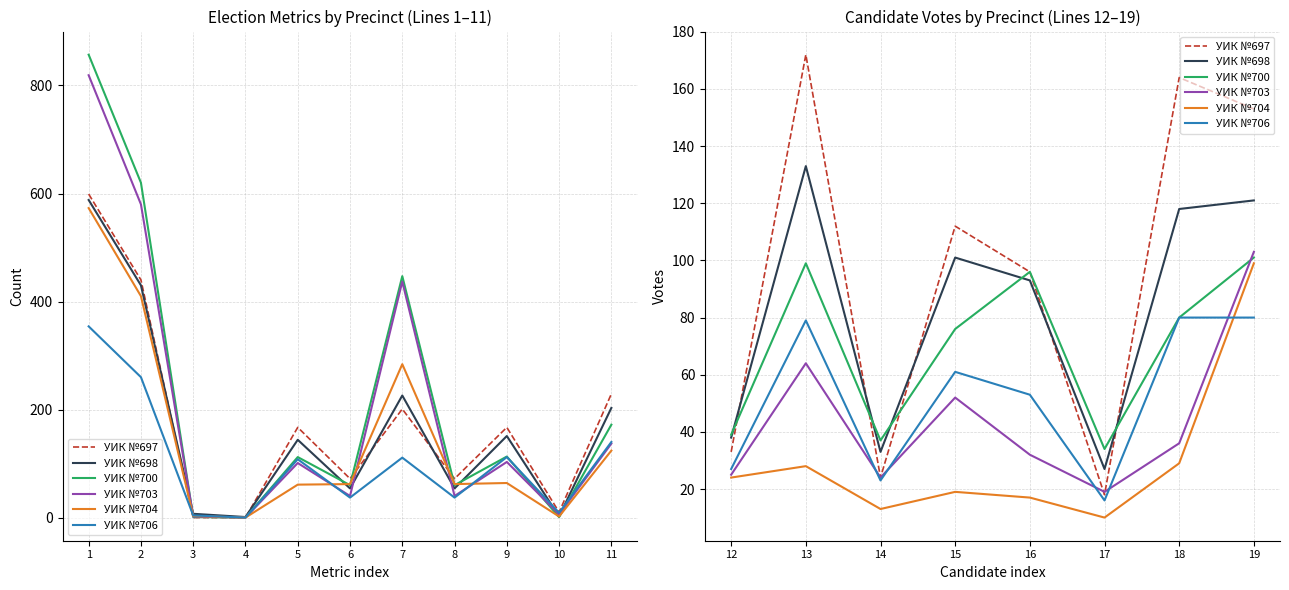

Between 14 and 15, which series saw the biggest shift?

УИК №697